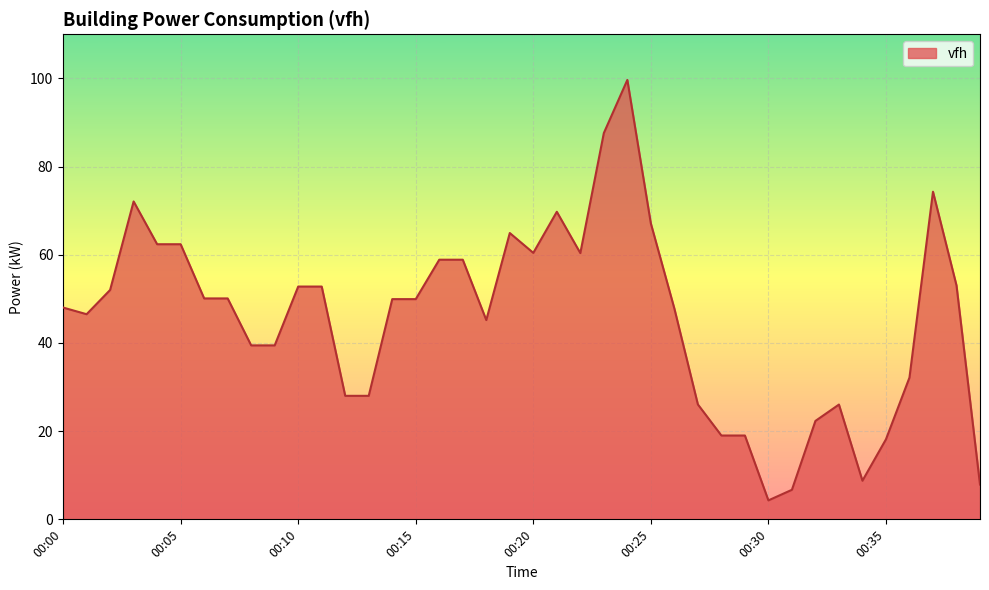

How many lines are shown in the chart?

1